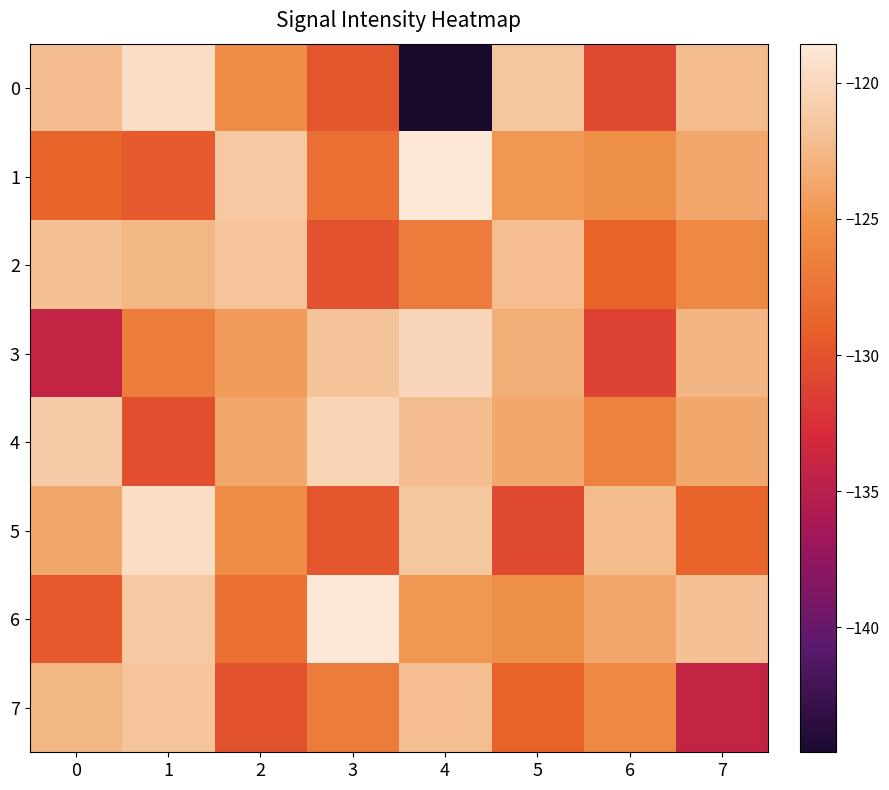

At which category is the sum across all series the highest?

1